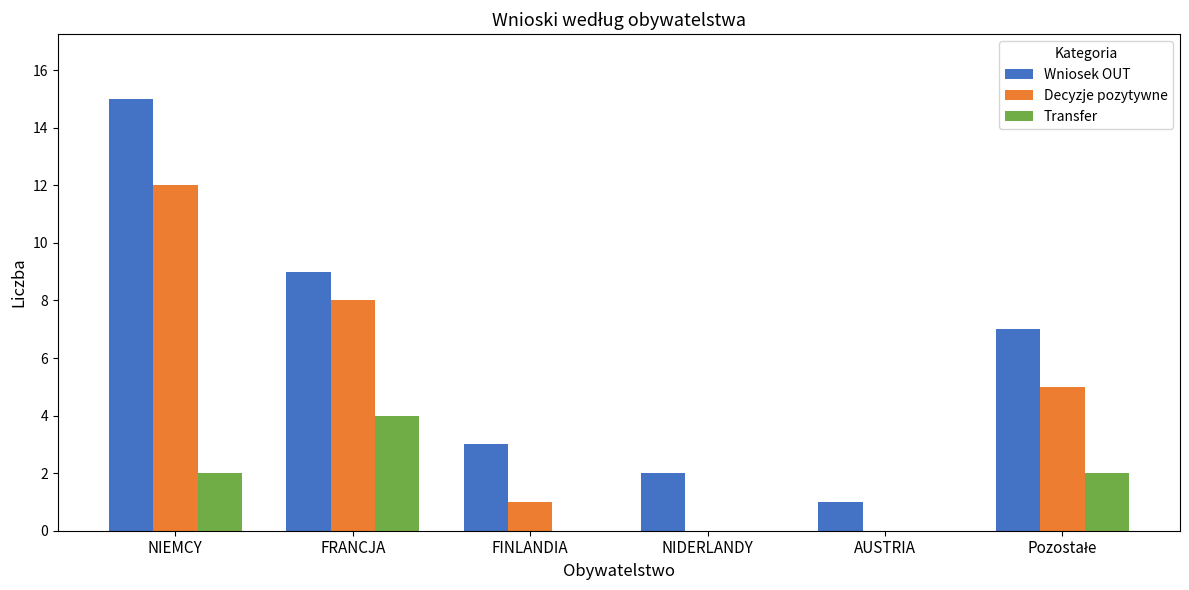

What are all the series names shown in the legend?

Wniosek OUT, Decyzje pozytywne, Transfer